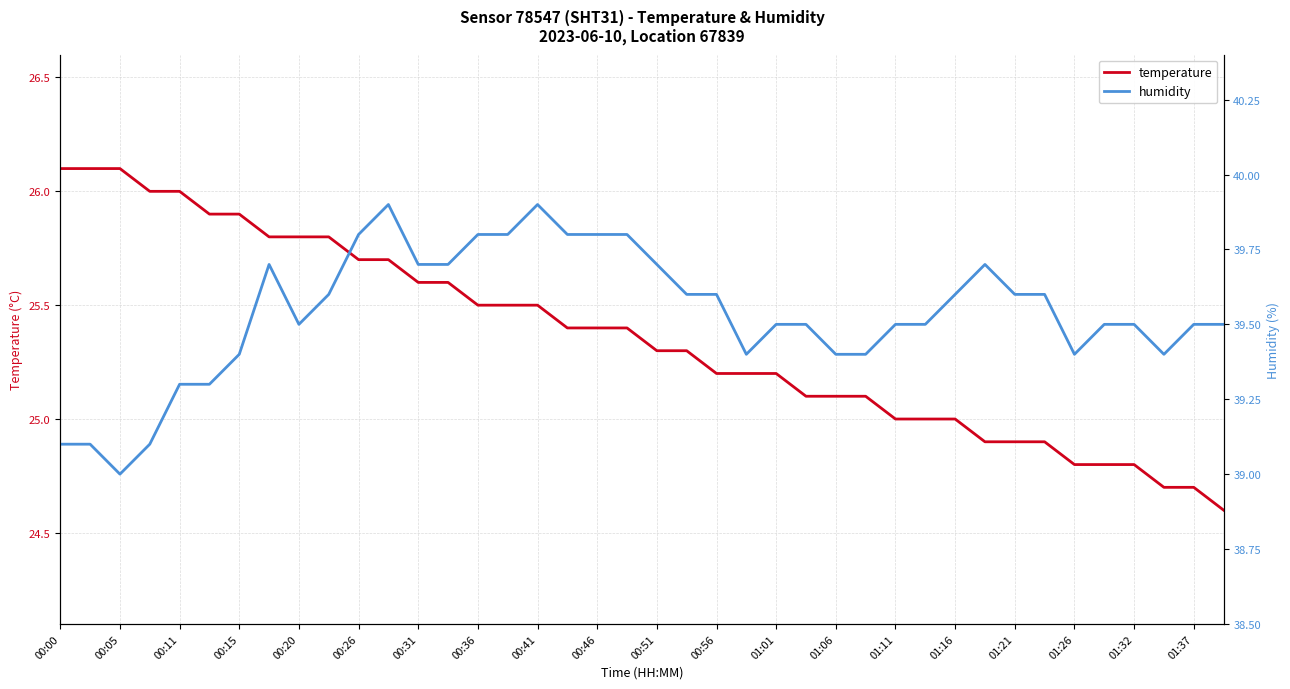

In humidity, how many points are lower than both neighbors (excluding endpoints)?

5